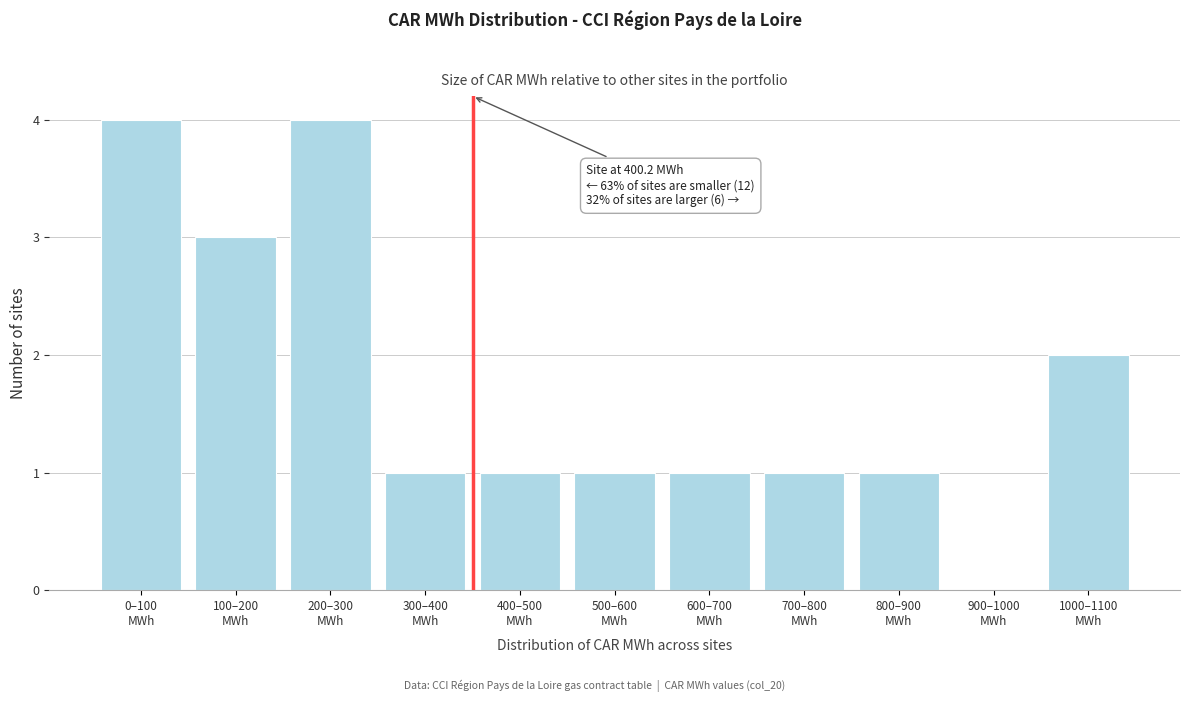

What is the greatest value displayed?

4